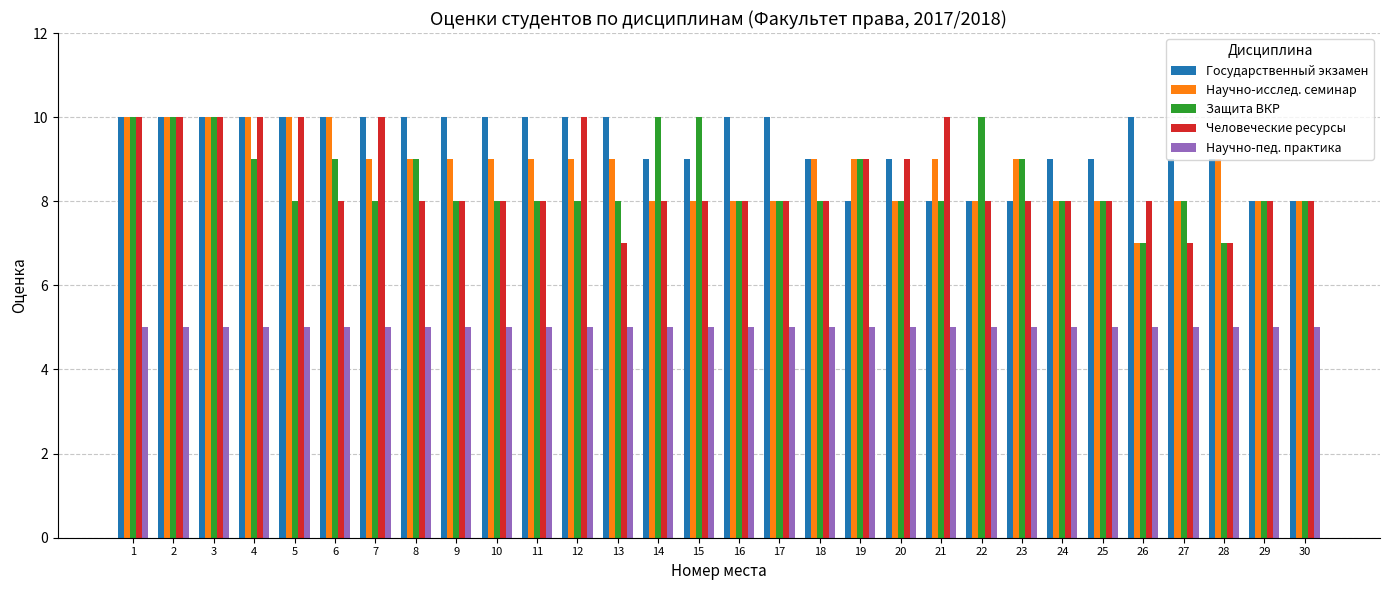

What is the difference between the maximum and minimum values in the Государственный экзамен series?

2